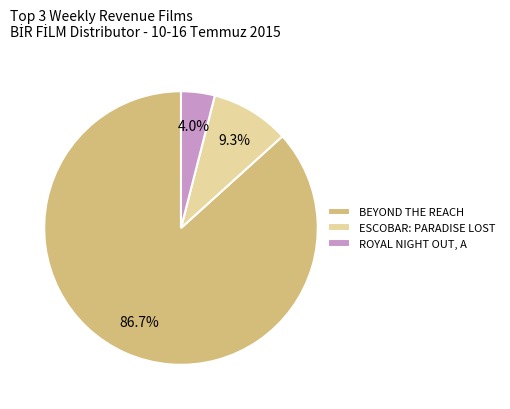

Which slice is the smallest?

ROYAL NIGHT OUT, A